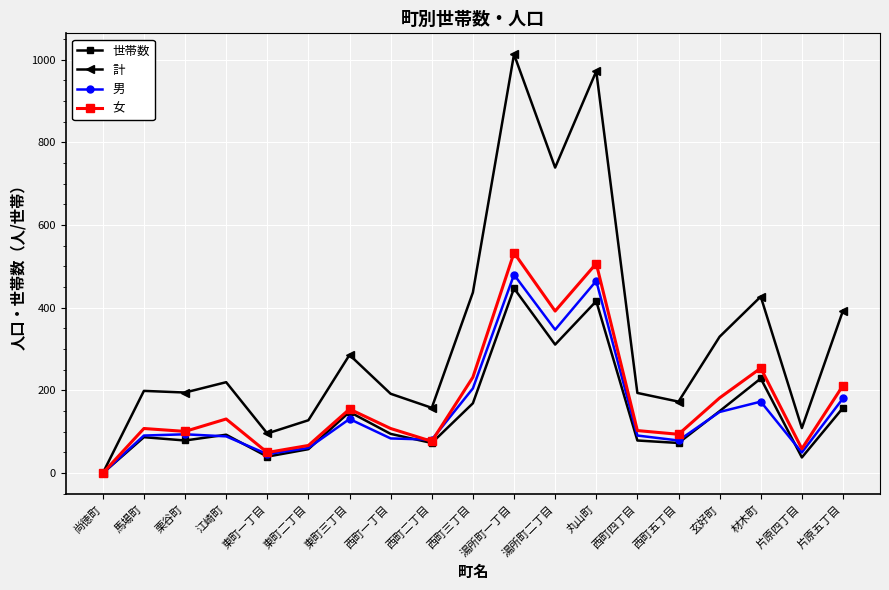

What is the label of the 5th point from the right?

西町五丁目